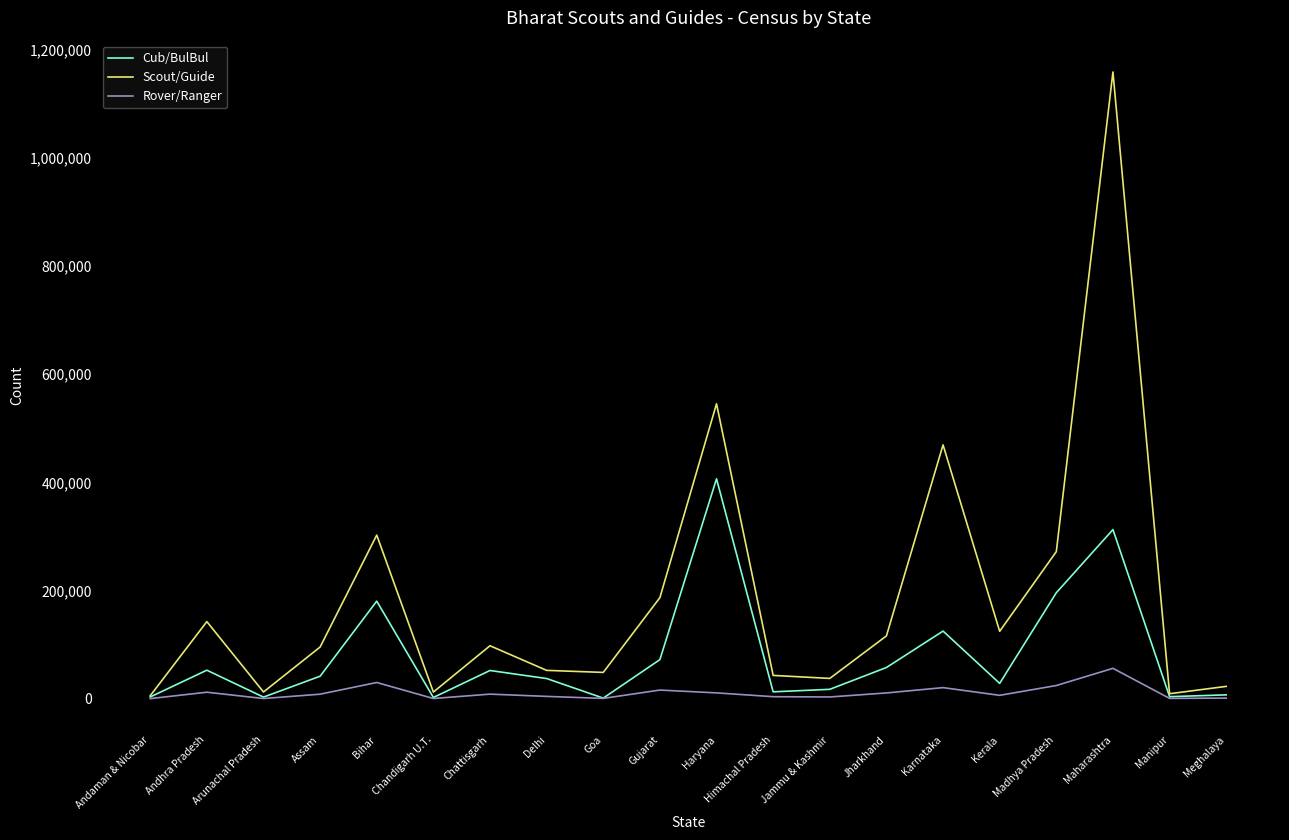

Rank the series by their maximum value, from lowest to highest.

Rover/Ranger, Cub/BulBul, Scout/Guide